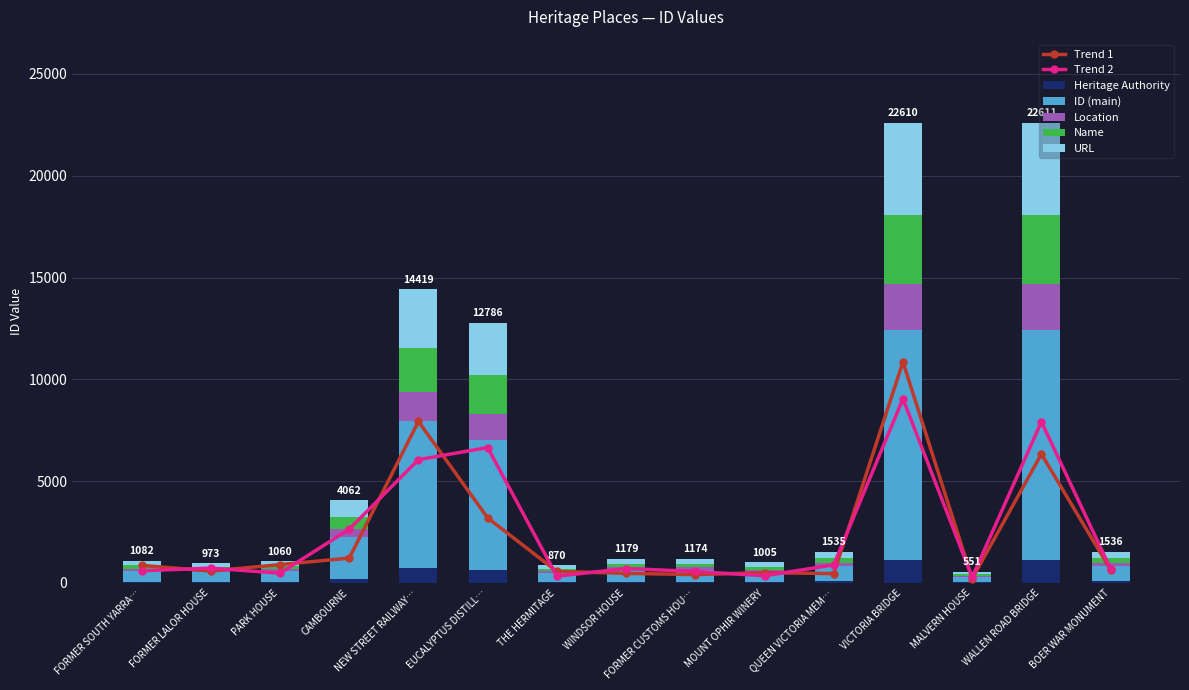

The value of Heritage Authority at WALLEN ROAD BRIDGE is 1130.5. True or false?

True